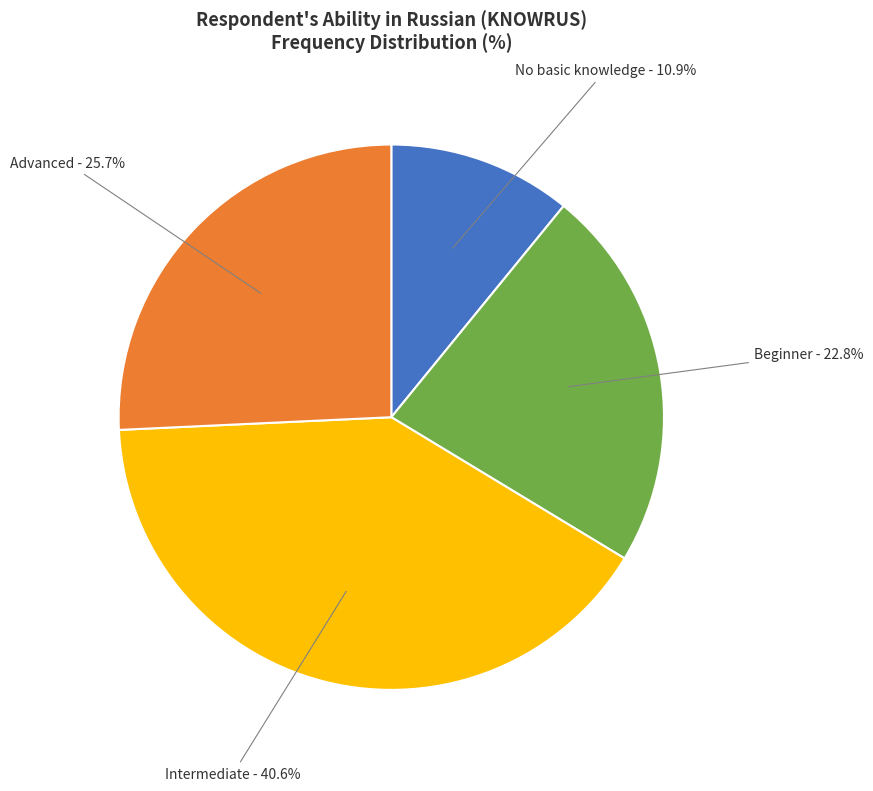

Is there a majority slice in this chart?

No